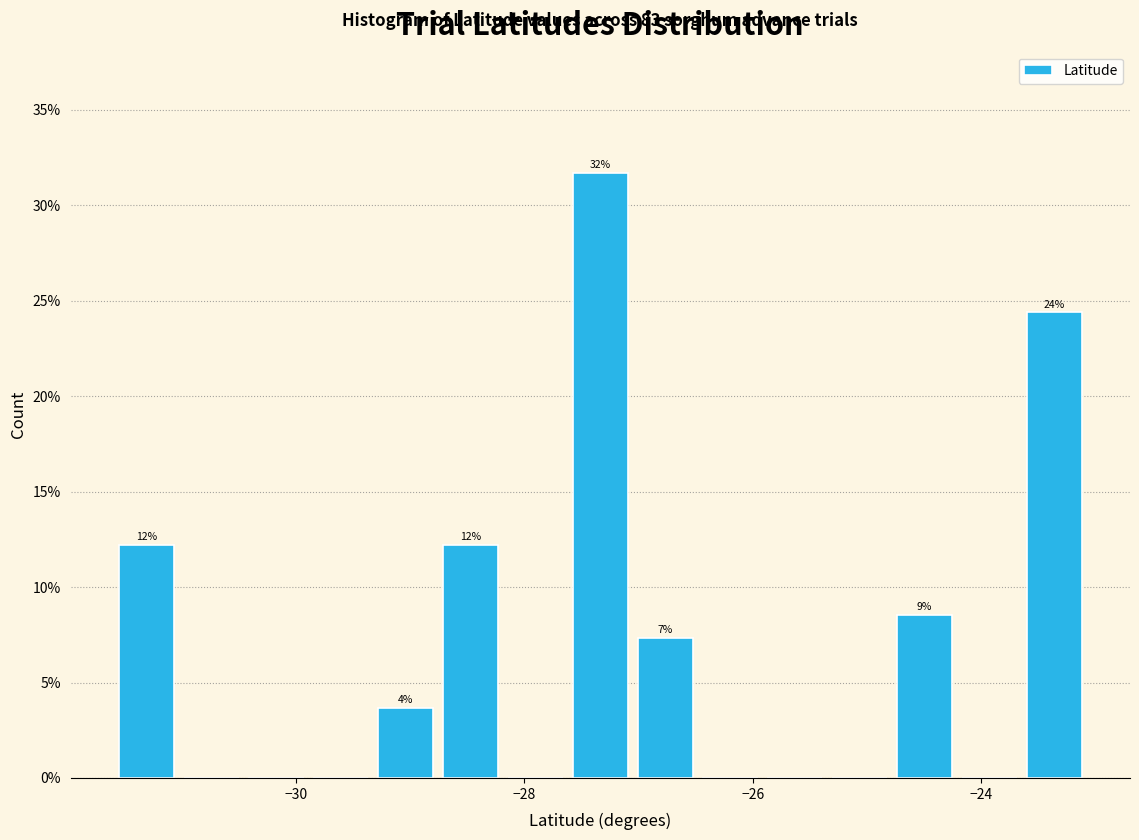

Read against the x-axis, roughly where is the centre of the tallest bar?

-27.4